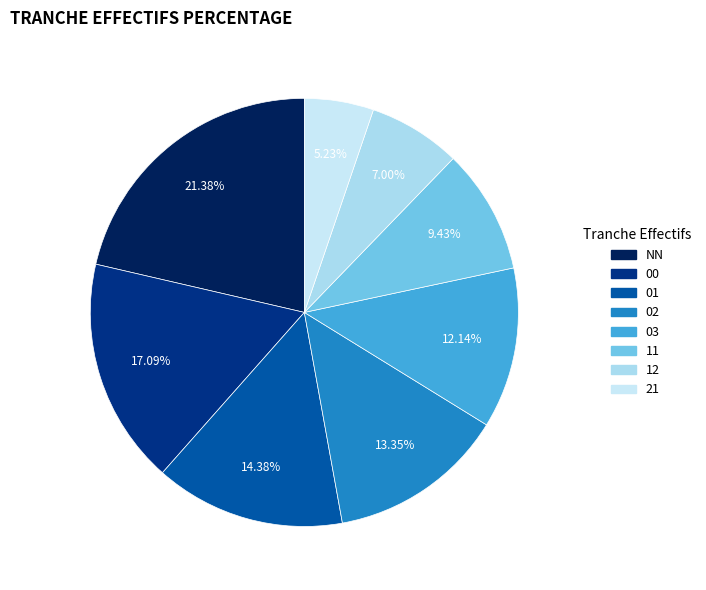

What is the largest slice in the pie chart?

NN